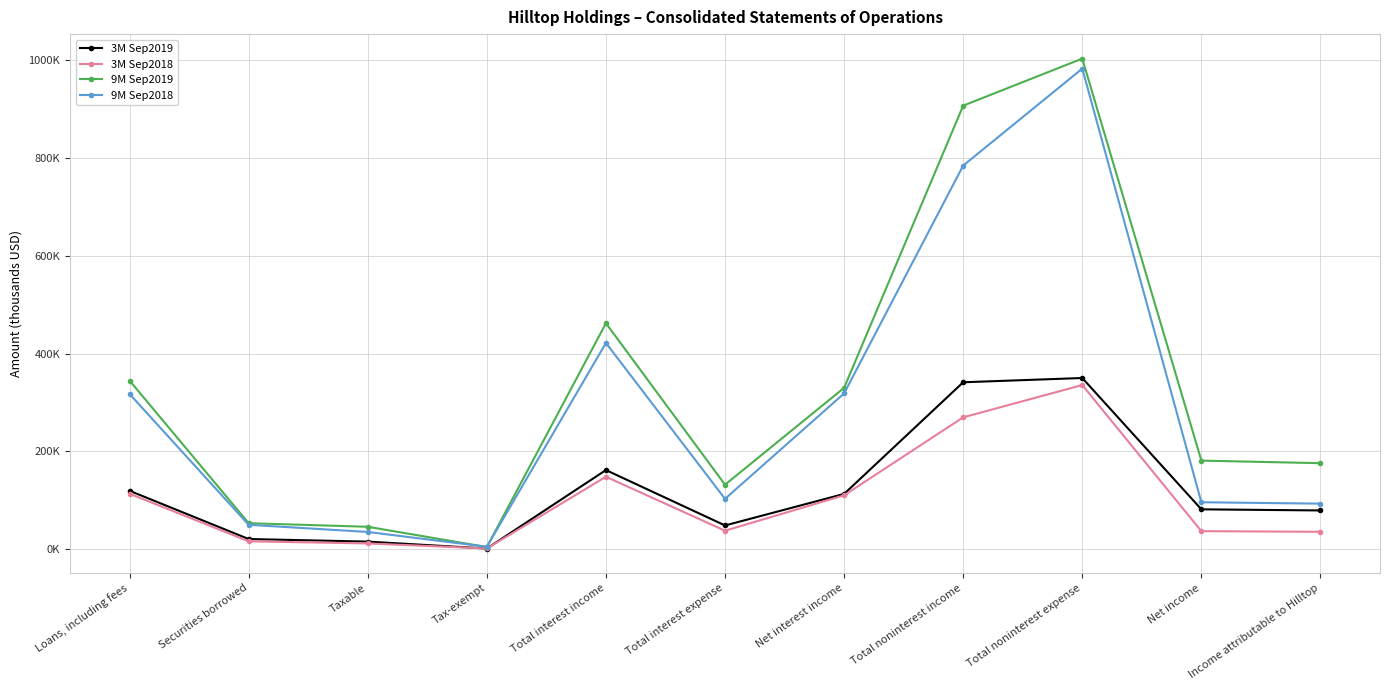

In 3M Sep2019, how many points are lower than both neighbors (excluding endpoints)?

2